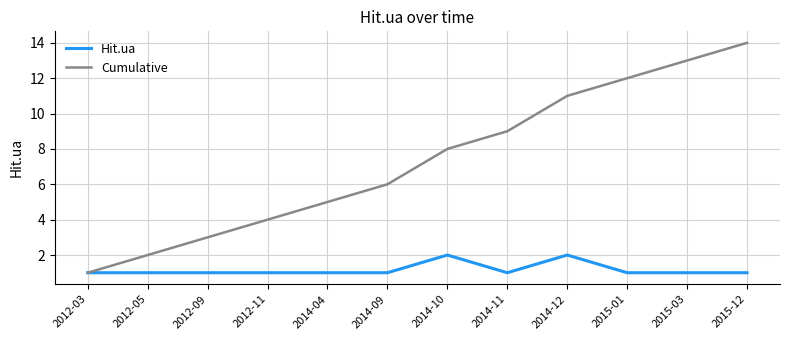

What is the highest value of the Cumulative series?

14